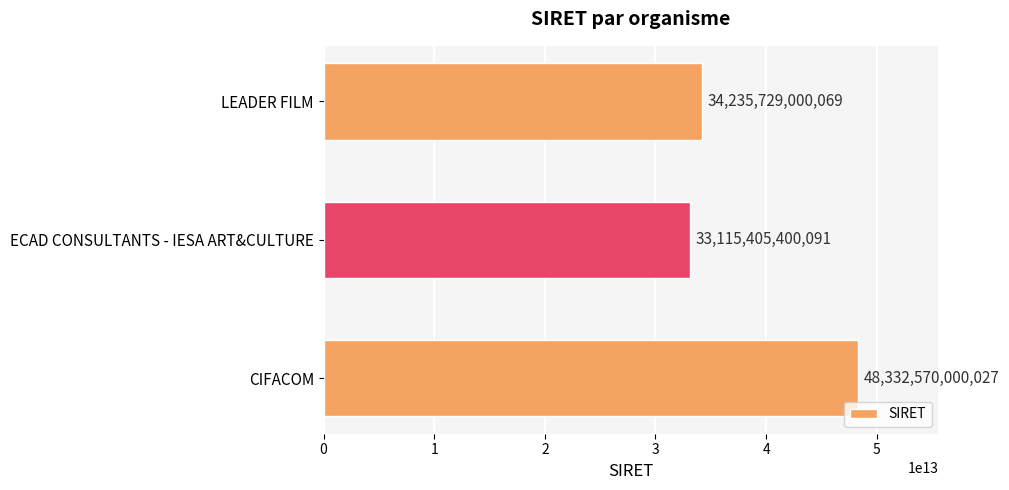

What is the change in value from CIFACOM to ECAD CONSULTANTS - IESA ART&CULTURE?

-15217164599936